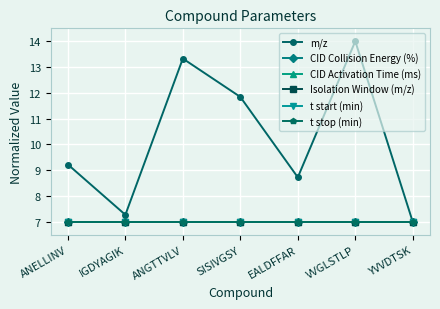

What is the difference between the maximum and second lowest values in the m/z series?

6.7